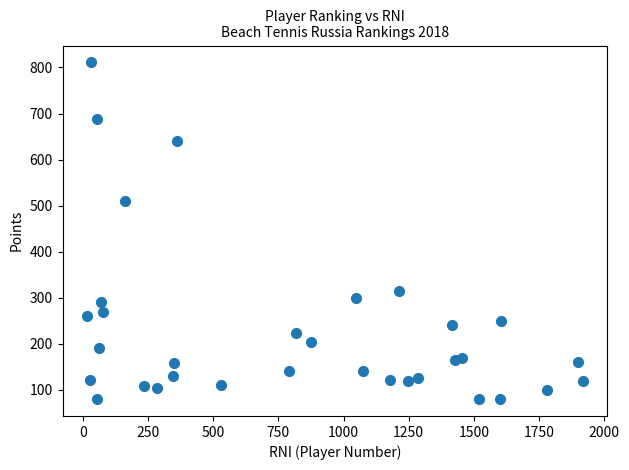

What Y value in the scatter plot is closest to 445?

510